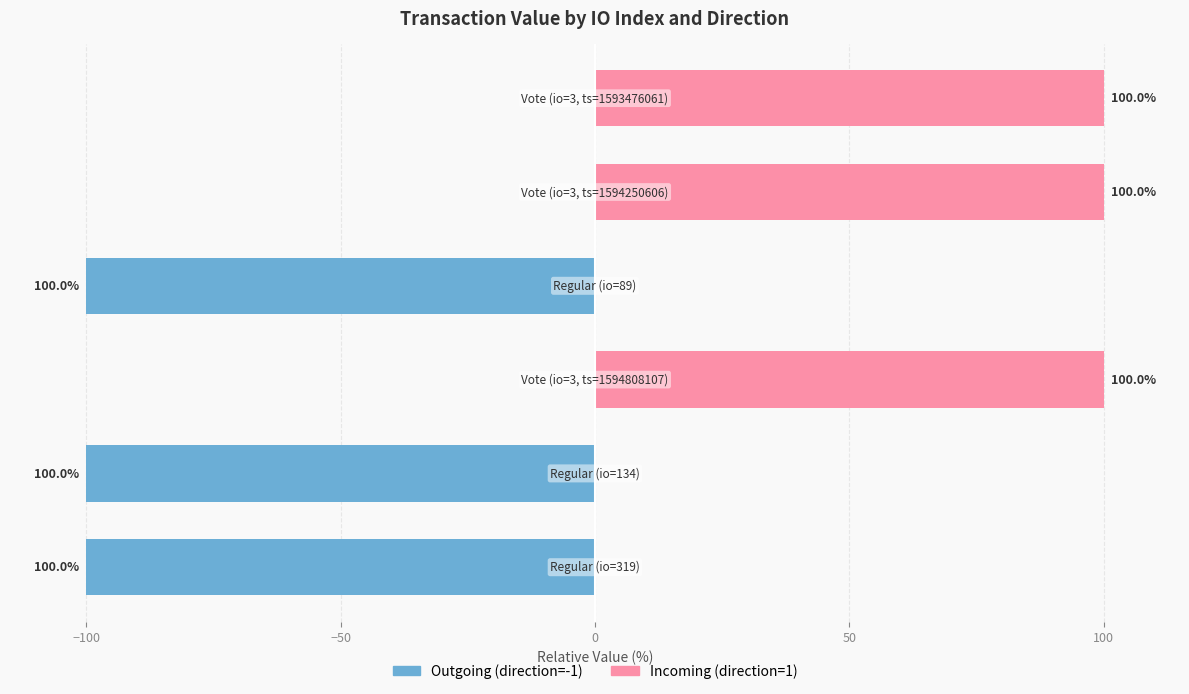

What position from the right is 0?

3